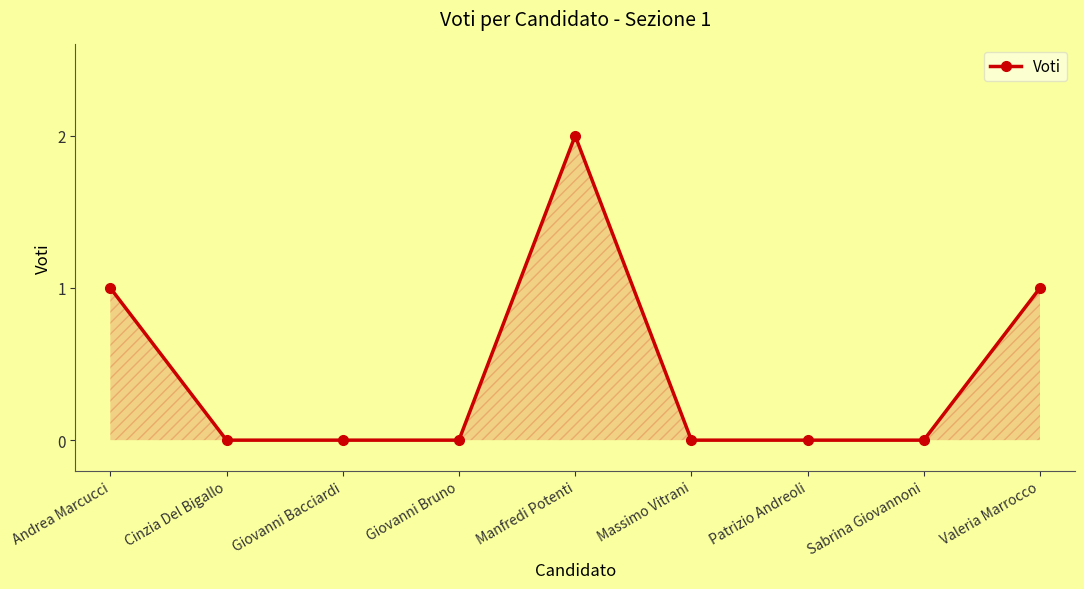

True or false: the data shows 0 at Cinzia Del Bigallo.

True